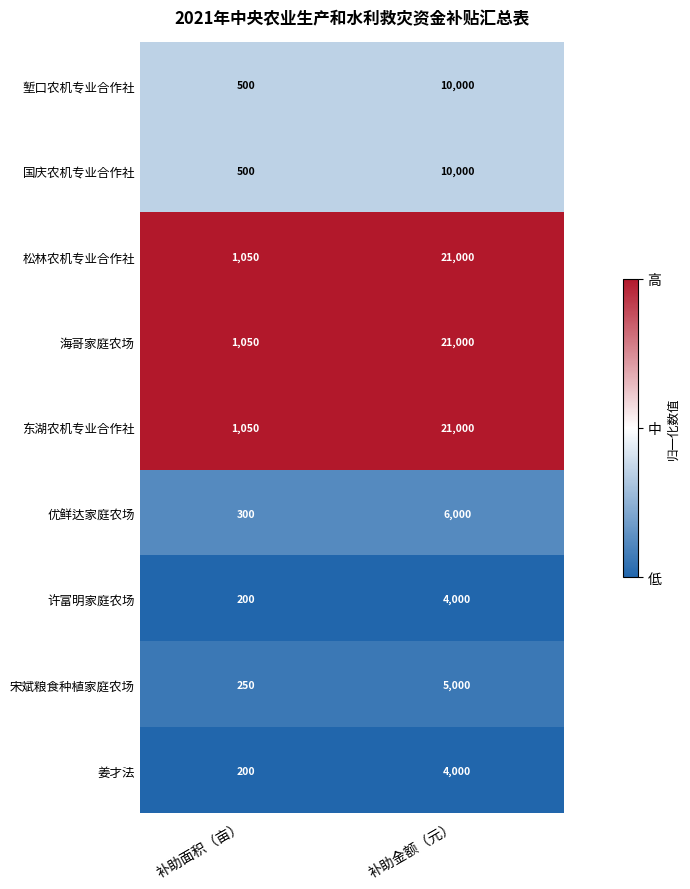

What is the spread (max minus min) of values at 补助金额（元）?

17000